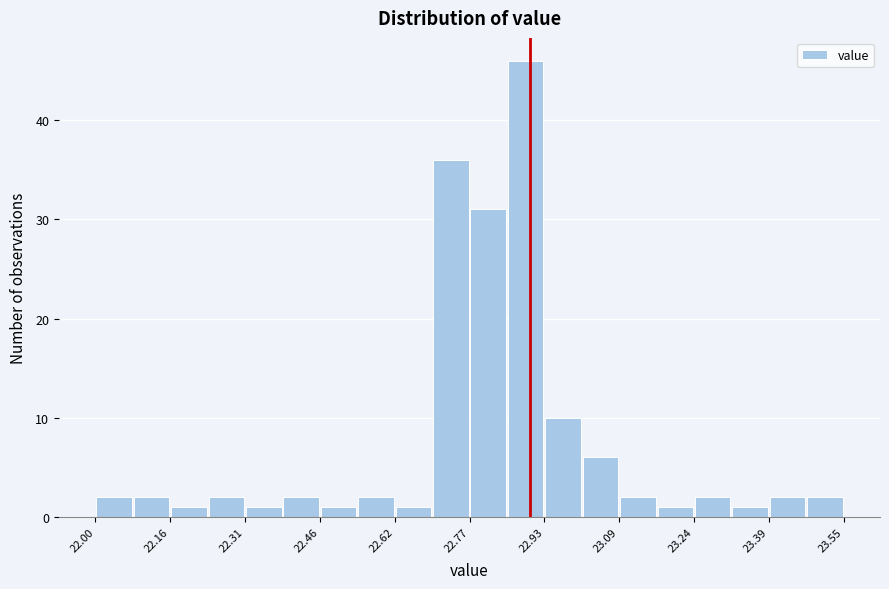

Read against the x-axis, roughly where is the centre of the tallest bar?

22.90